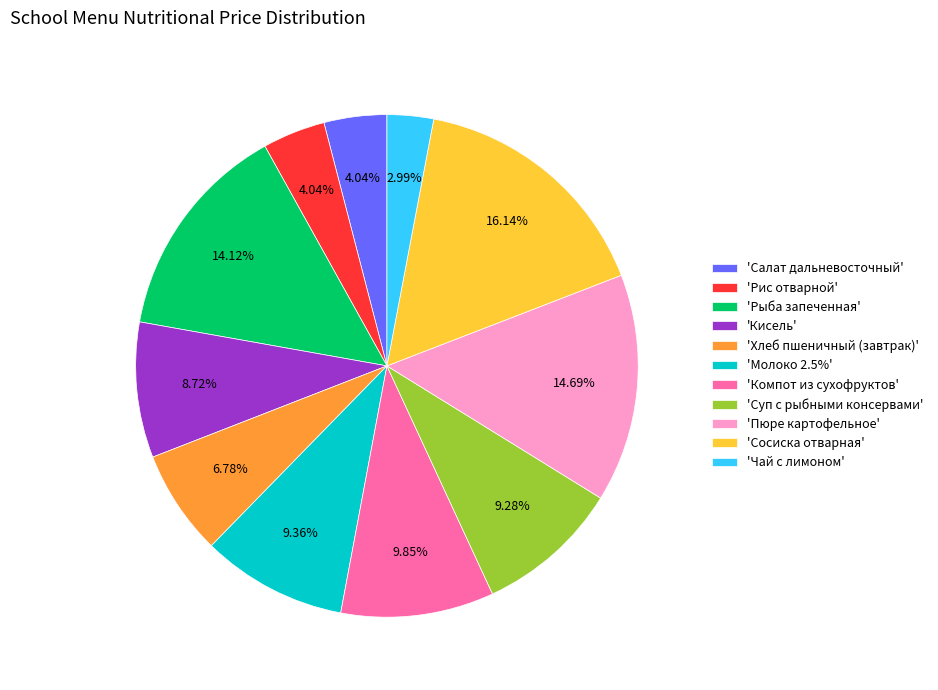

Is there any slice that represents more than half of the pie?

No